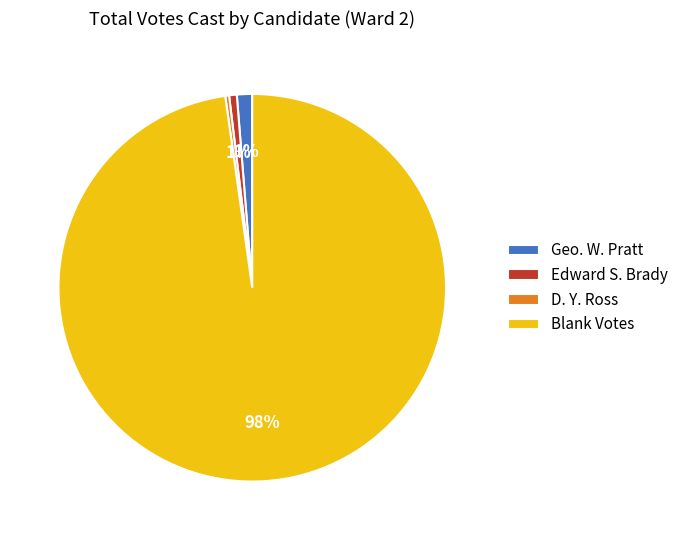

Which category has the biggest portion of the pie?

Blank Votes